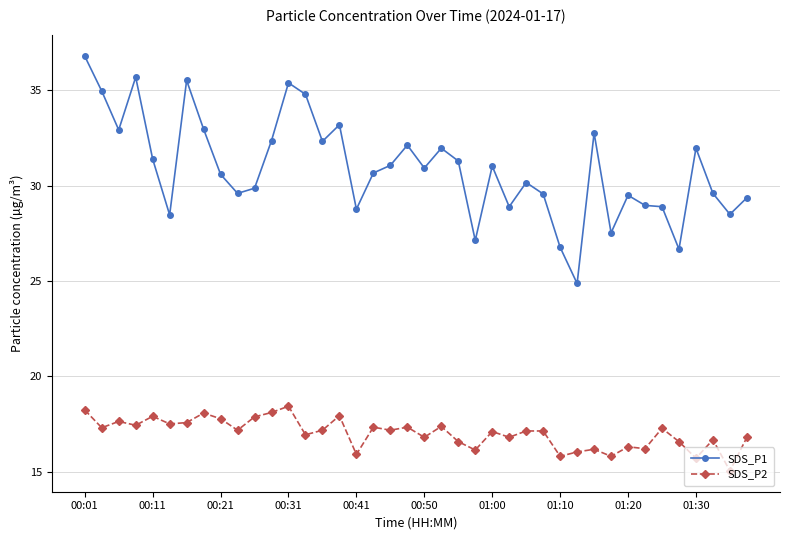

At how many categories does at least one series exceed 24?

40